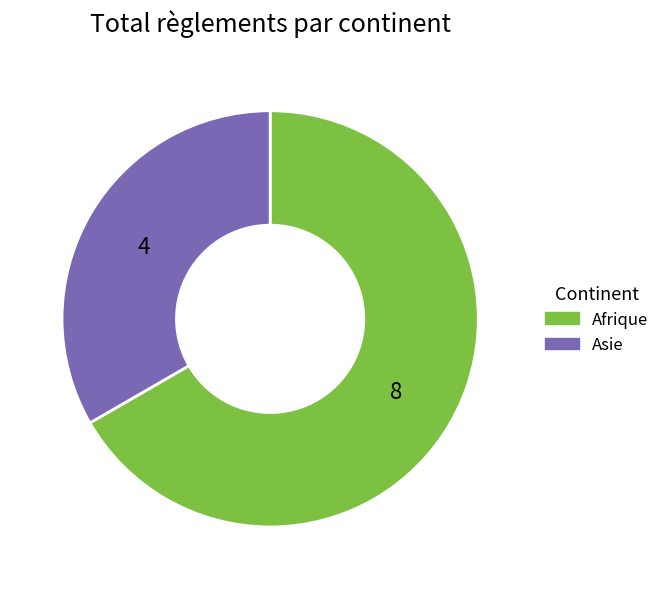

What is the ratio of the value at Afrique to the value at Asie?

2.0